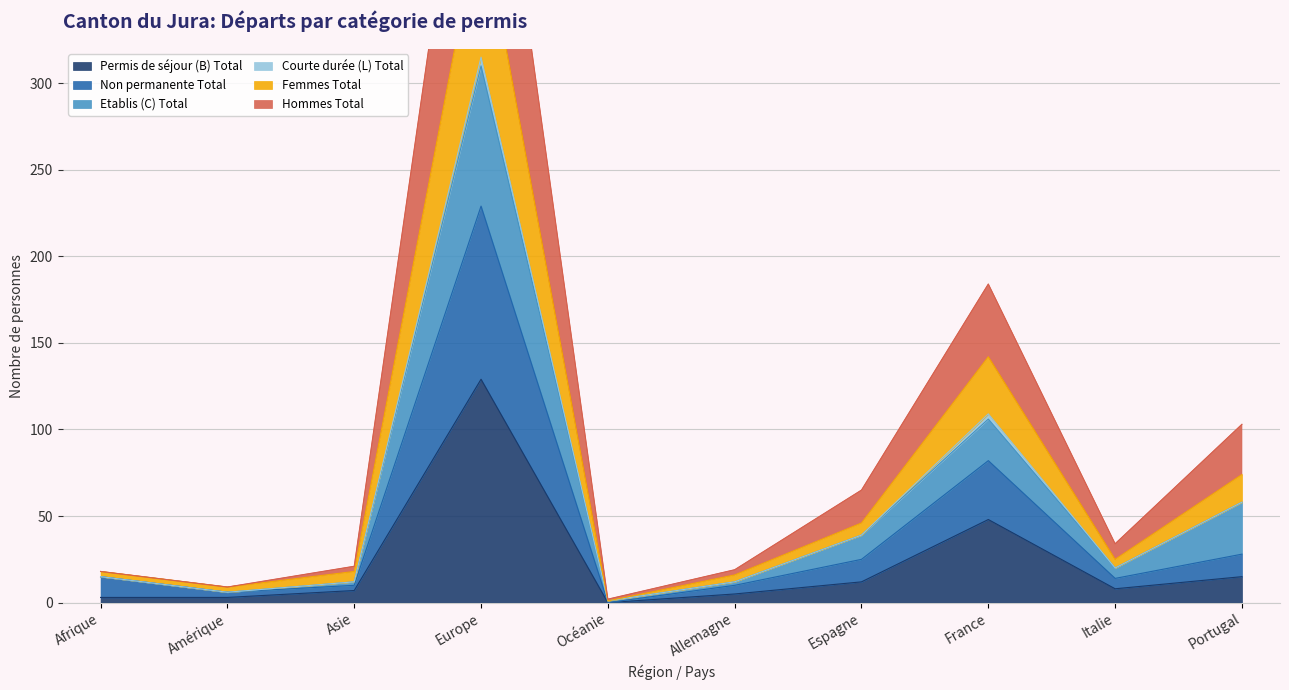

What value does the Permis de séjour (B) Total series have at Europe, to the nearest 5?

130